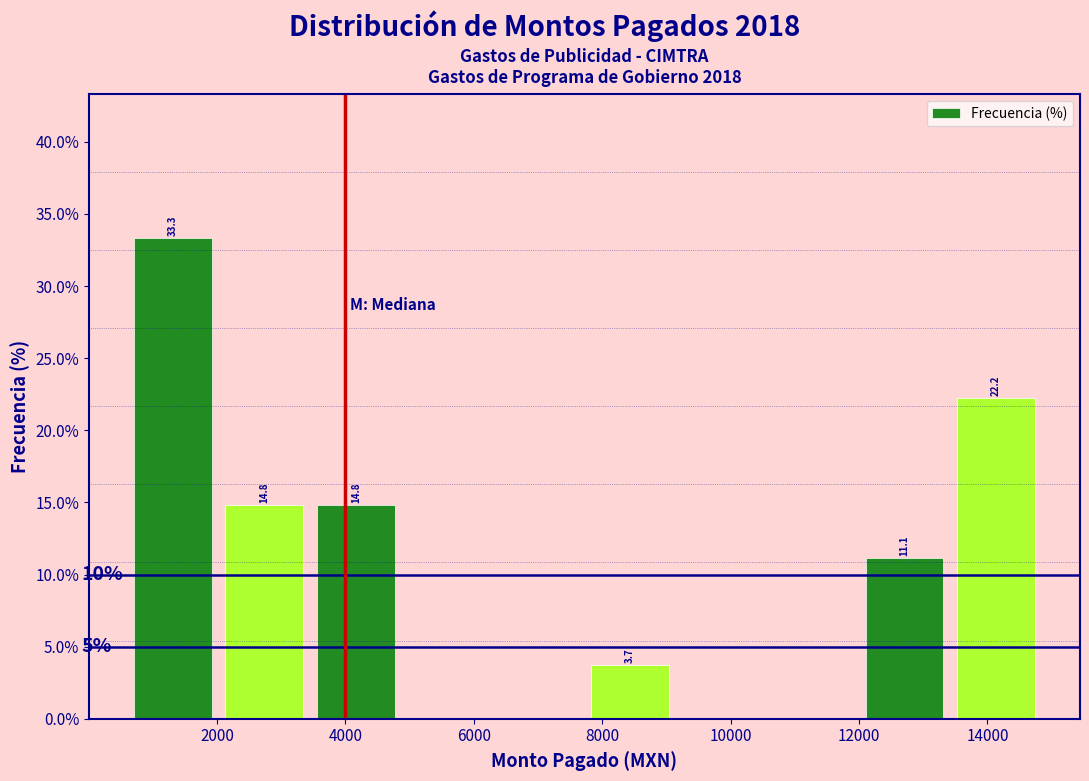

Which range on the x-axis has the tallest bar?

600 to 2000